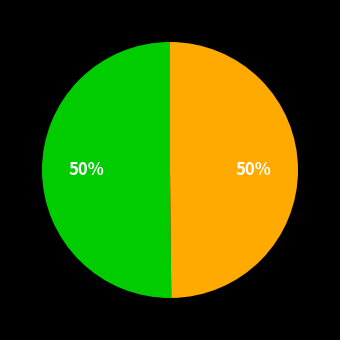

Count the number of slices in the pie.

2